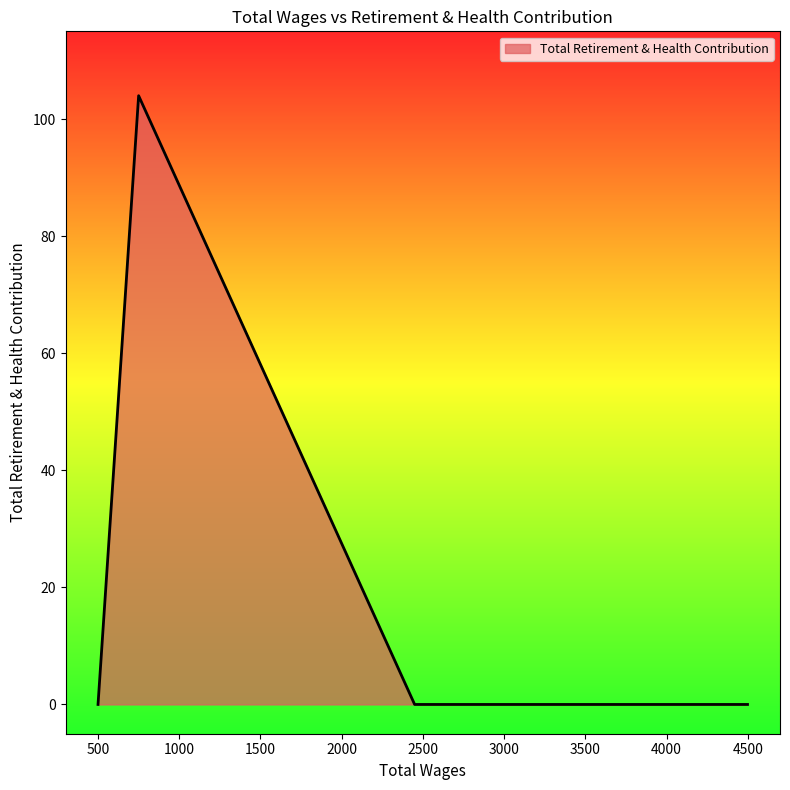

True or false: the data has more than 1 interior local peaks.

False